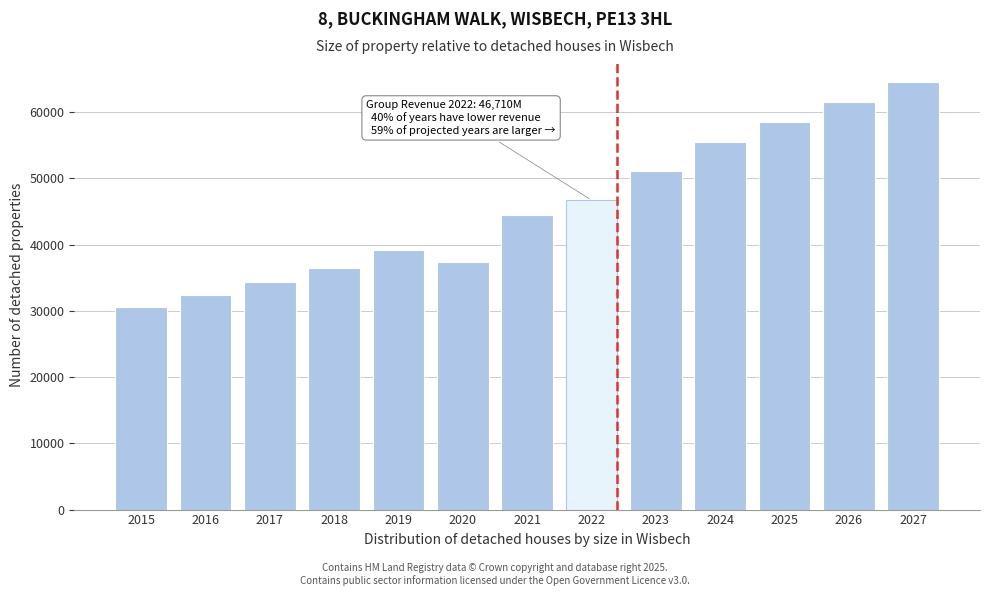

Reading left to right, what are all the values shown in this chart?

30601.0	32376.0	34350.0	36397.0	39117.0	37403.0	44538.0	46710.0	51040.4	55561.3	58538.5	61475.6	64490.5